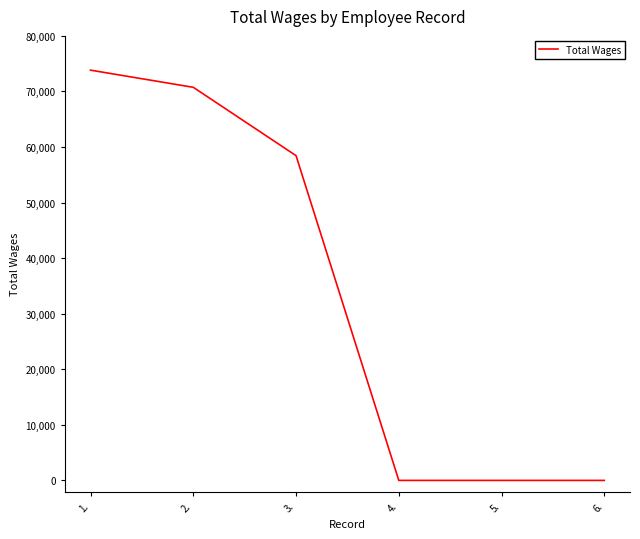

Reading left to right, transcribe all the data shown in this chart.

1.=73833	2.=70747	3.=58446	4.=0	5.=0	6.=0